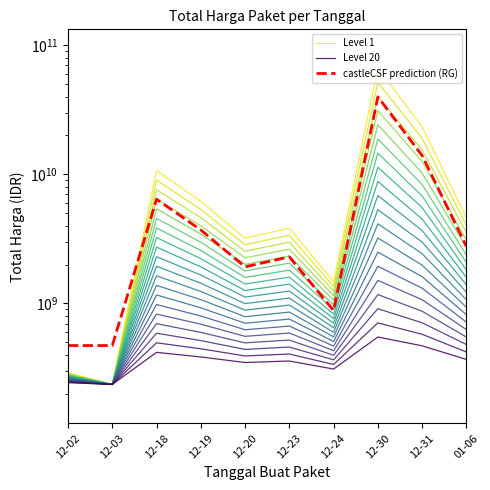

What is the difference between the Level 20 values at 12-19 and 12-24?

74703204.4